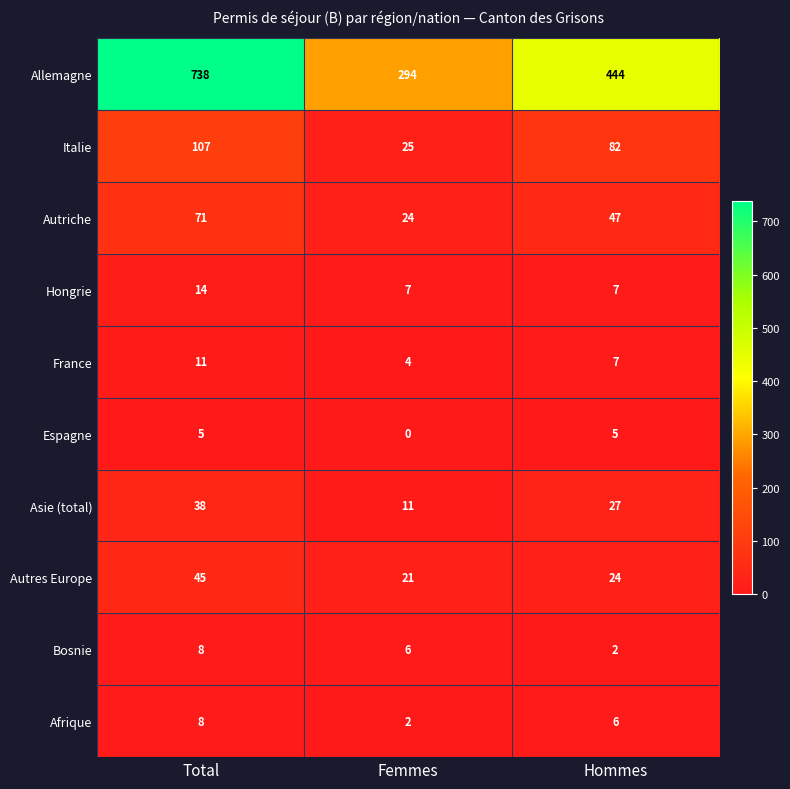

Reading left to right, extract all data points from this chart.

Allemagne: 738	294	444
Italie: 107	25	82
Autriche: 71	24	47
Hongrie: 14	7	7
France: 11	4	7
Espagne: 5	0	5
Asie (total): 38	11	27
Autres Europe: 45	21	24
Bosnie: 8	6	2
Afrique: 8	2	6